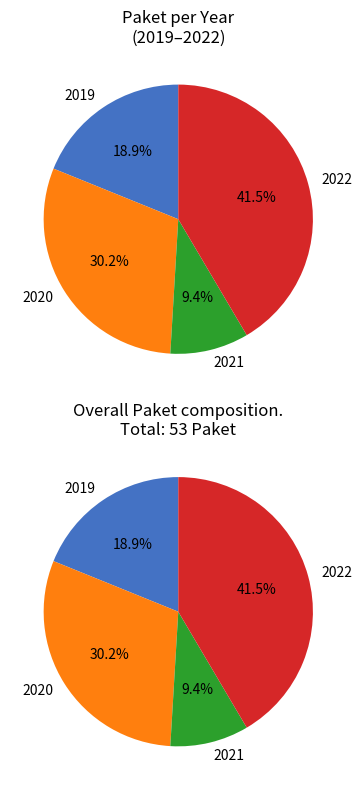

What percentage is NOT represented by 2021?

90.6%